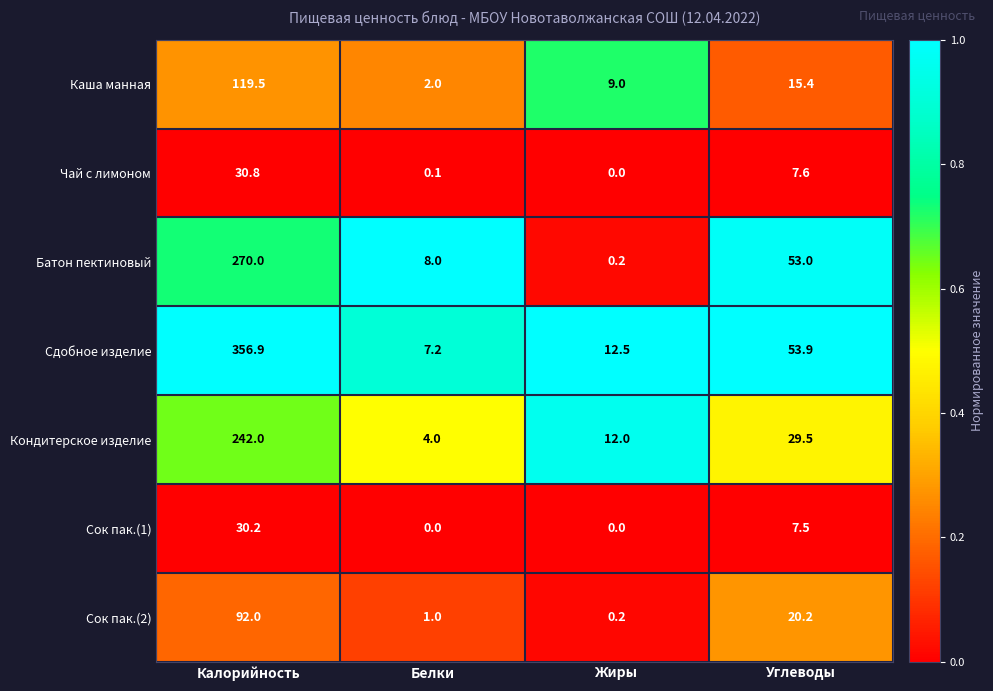

At which label does Сок пак.(2) first exceed 20?

Калорийность